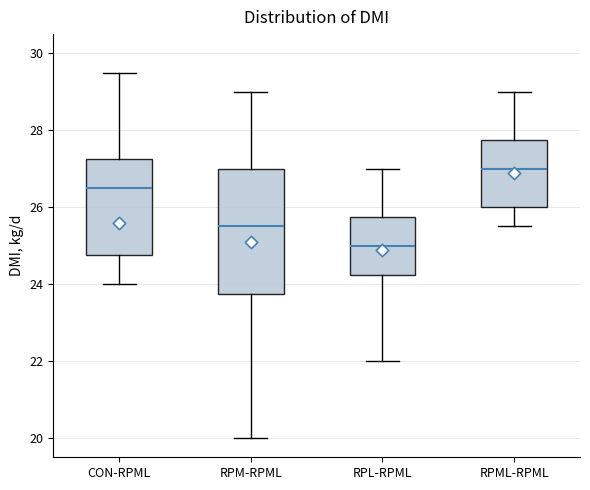

Which box has the lowest median line?

RPL-RPML